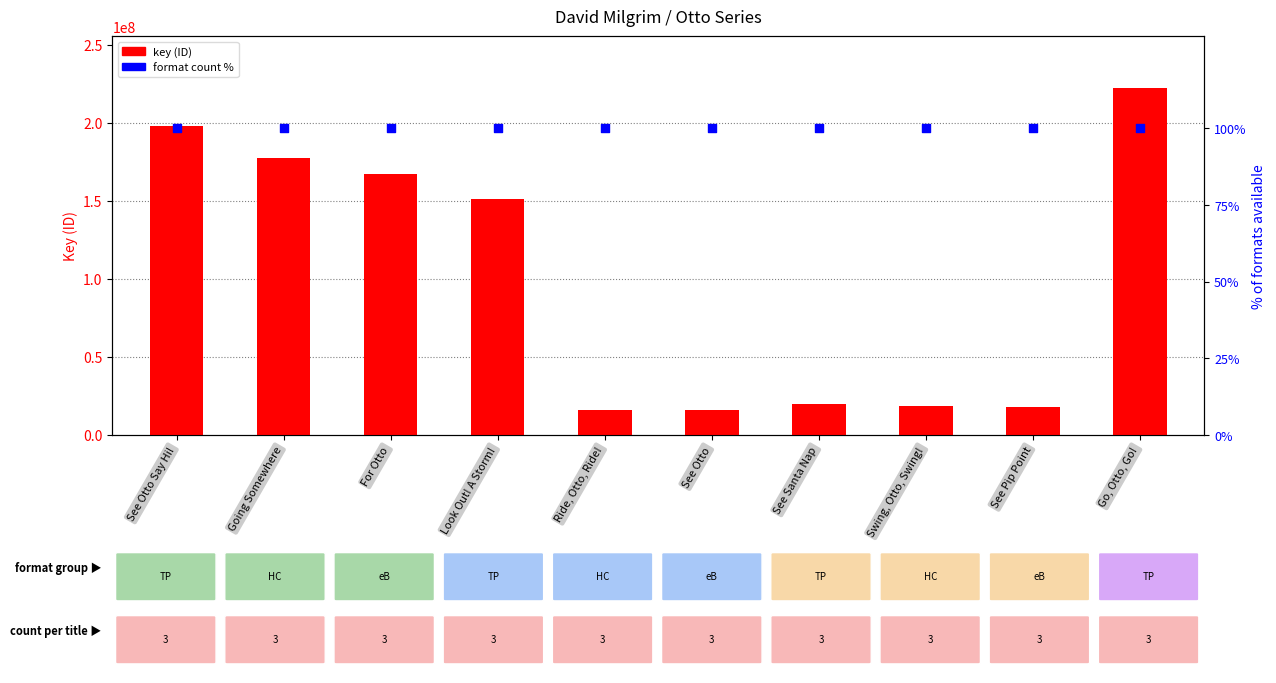

What is the total value across all series at Going Somewhere?

177317926